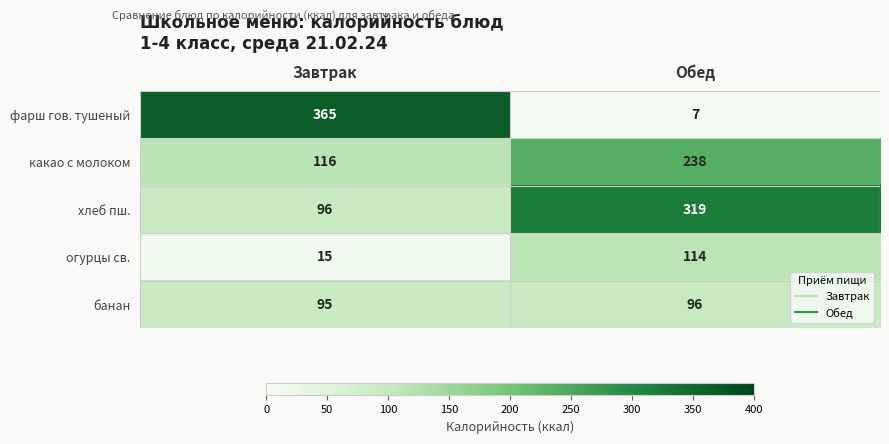

Which series has the largest total across all categories?

хлеб пш.